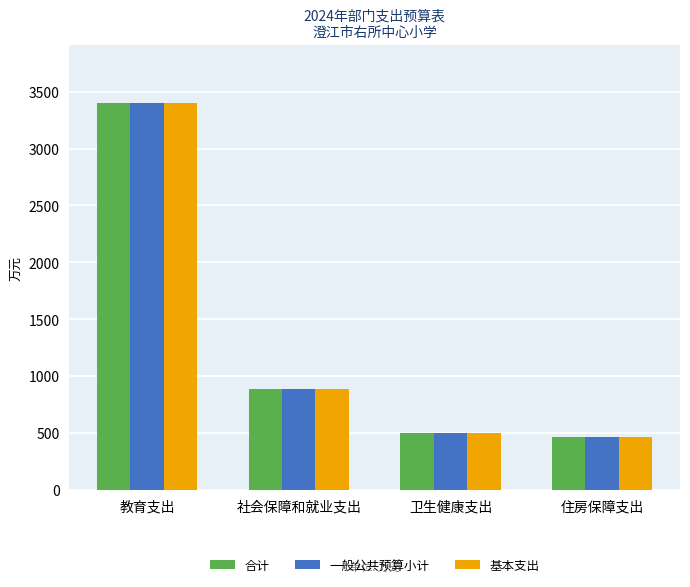

At which label is 合计 closest to 1936?

社会保障和就业支出